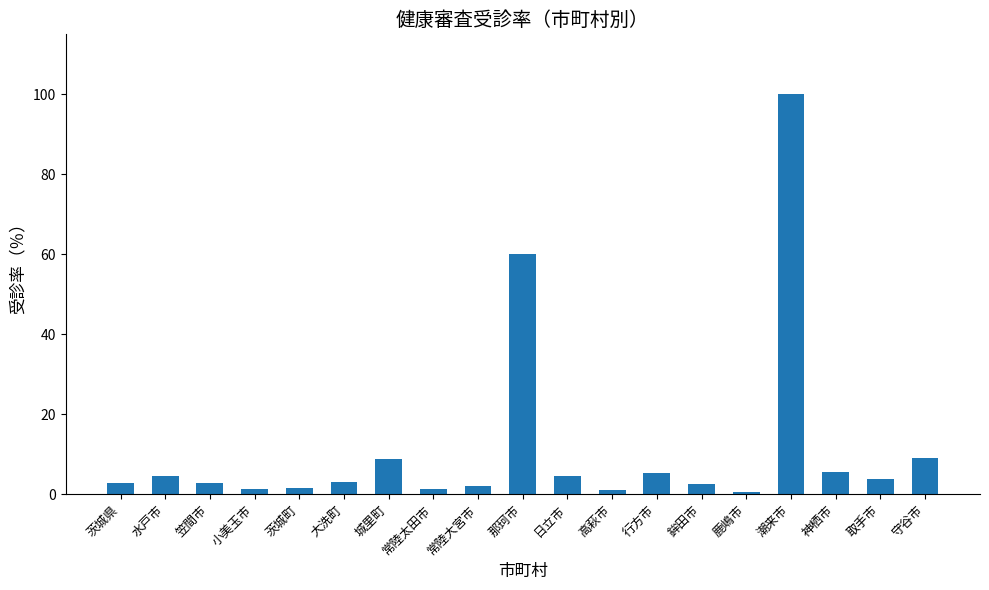

The value at 城里町 is 2.9. True or false?

False